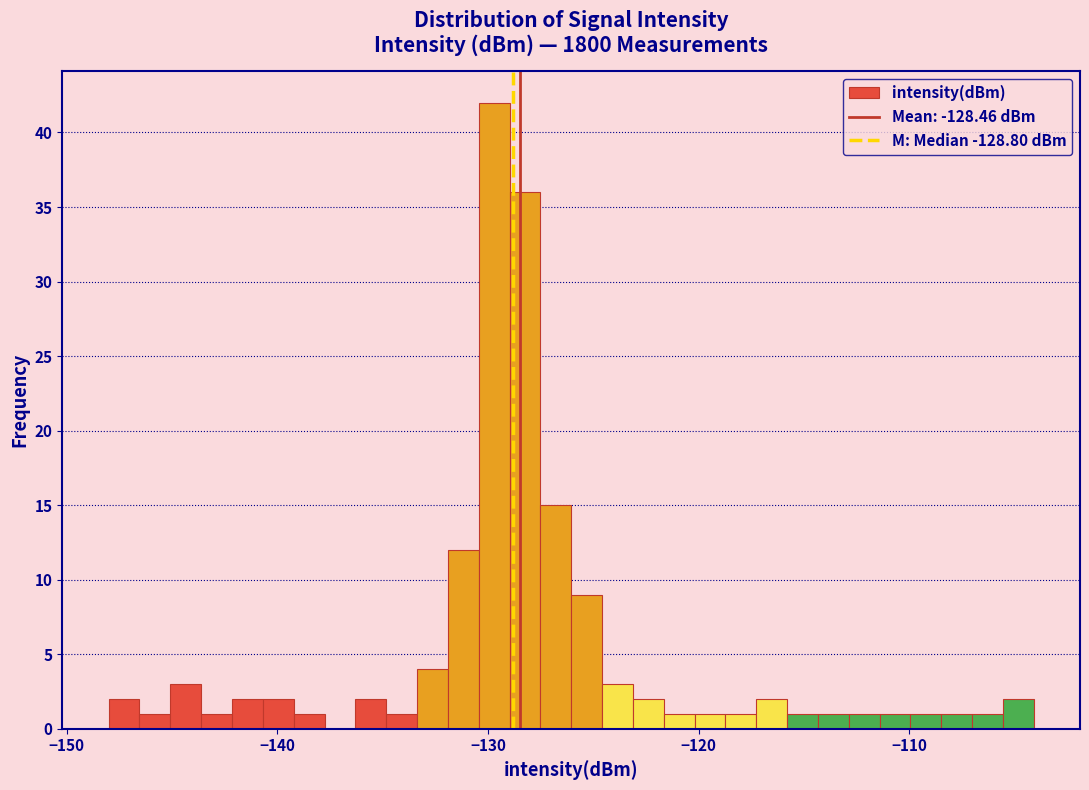

Read against the x-axis, roughly where is the centre of the tallest bar?

-130